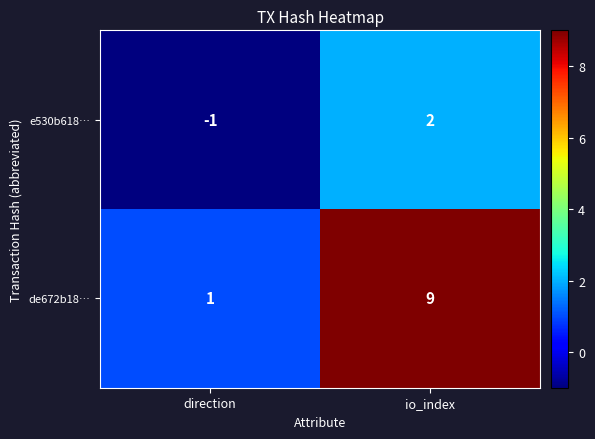

Which series has the largest total across all categories?

de672b18…